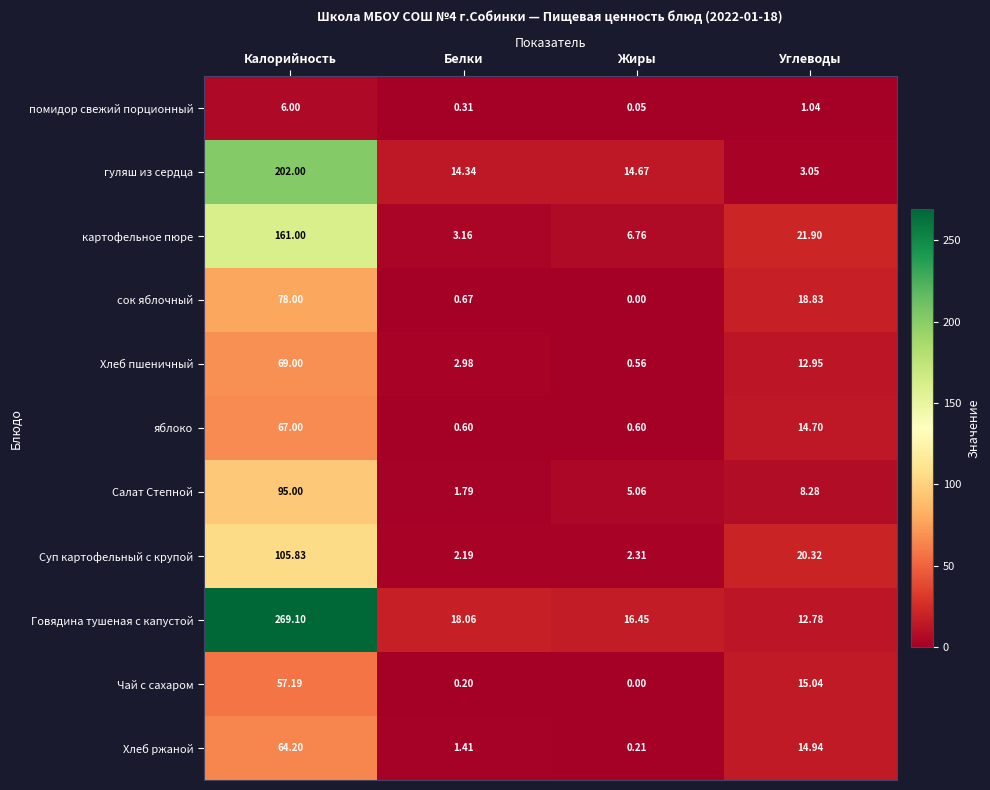

At Белки, list the series in order from smallest to largest.

Чай с сахаром, помидор свежий порционный, яблоко, сок яблочный, Хлеб ржаной, Салат Степной, Суп картофельный с крупой, Хлеб пшеничный, картофельное пюре, гуляш из сердца, Говядина тушеная с капустой